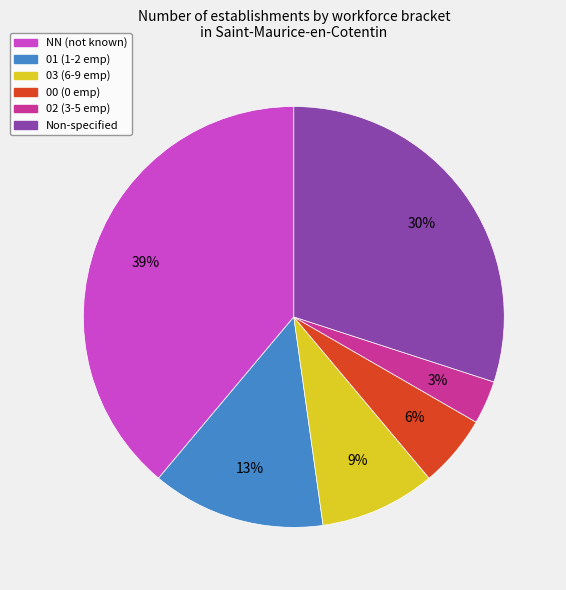

Does any single category account for the majority?

No